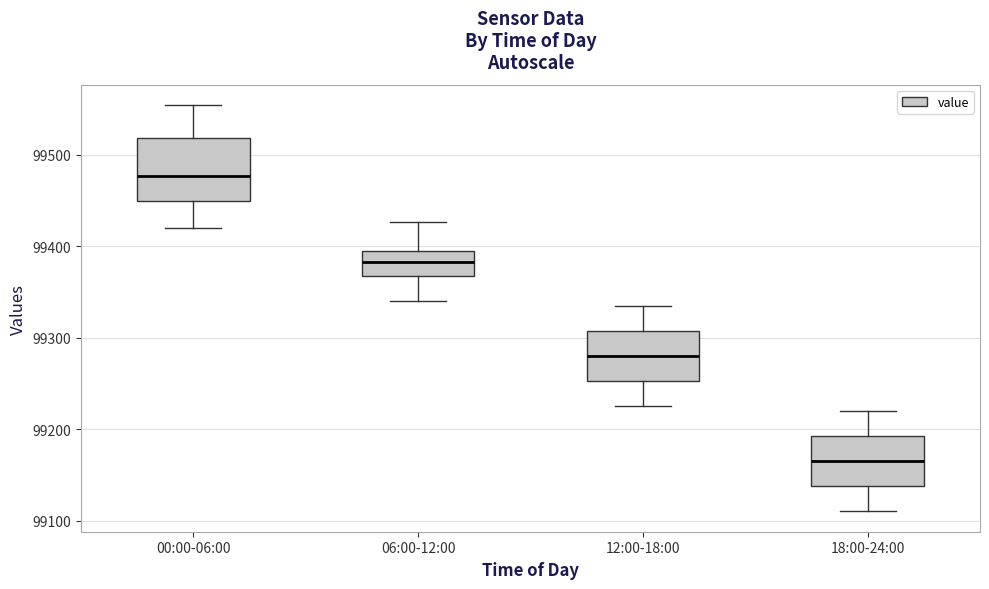

Comparing the boxes themselves (not the whiskers), which one is the tallest?

00:00-06:00